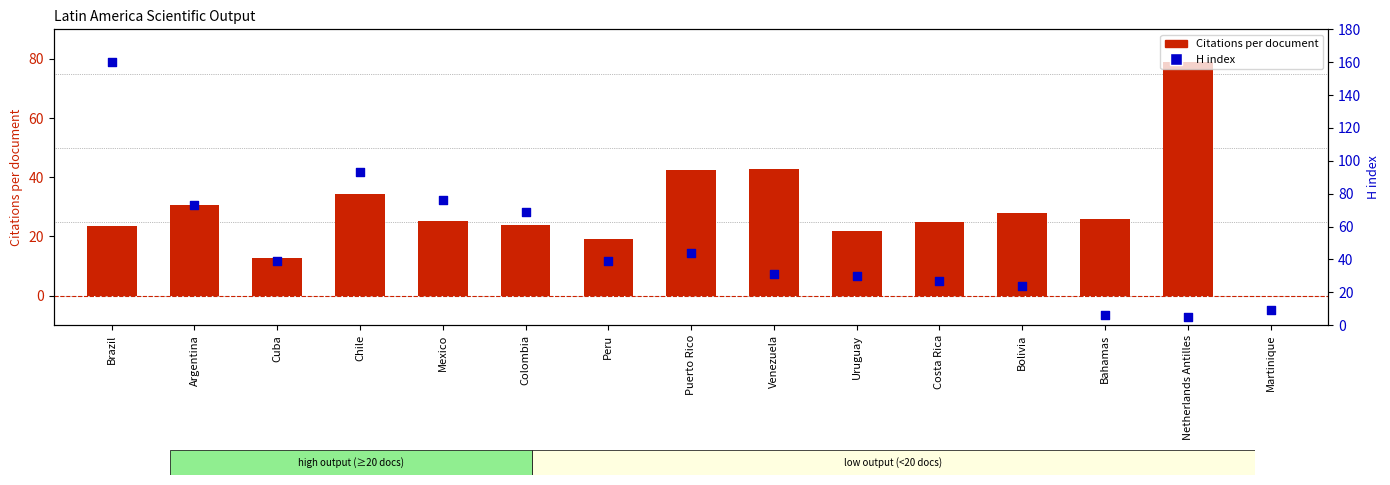

At which category is the sum across all series the highest?

Brazil